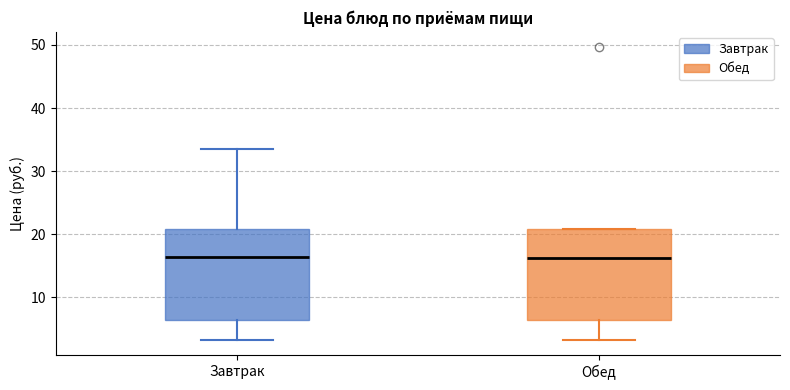

Reading left to right, transcribe this box plot: for each box, give where its median line is, the range the box spans, and where its two whiskers end, as read against the y-axis. The values are not printed on the chart, so give them approximately, as read against the axis.

Завтрак: median 16, box 6 to 21, whiskers 3 to 34
Обед: median 16, box 6 to 21, whiskers 3 to 21